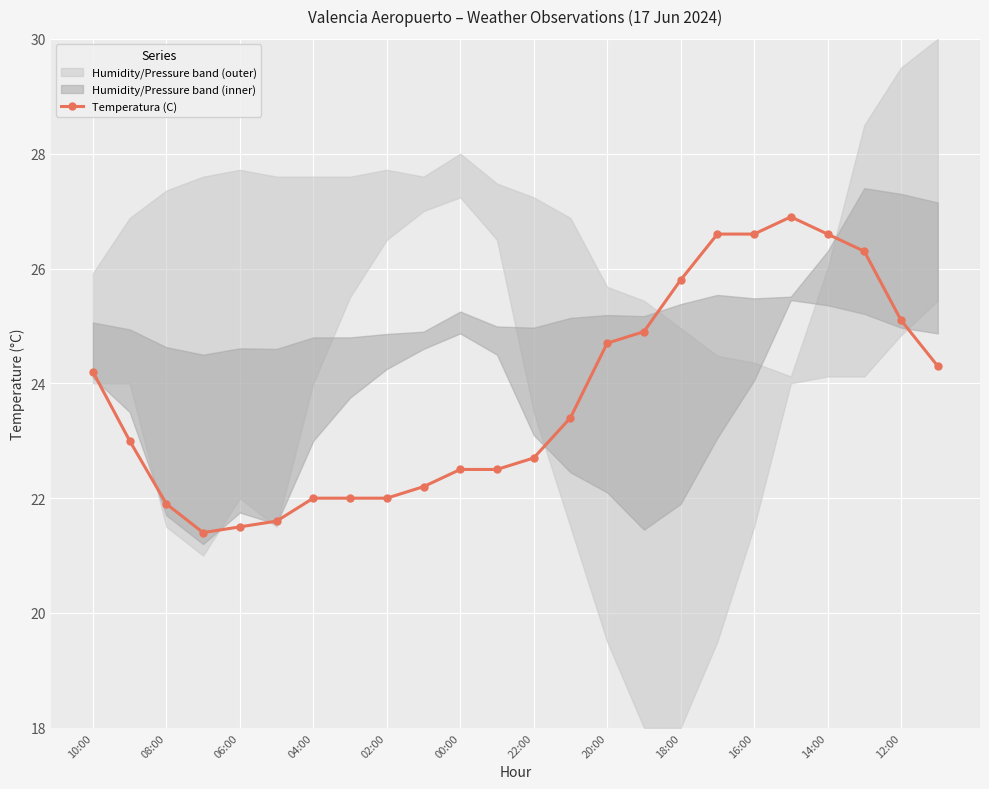

True or false: Temperatura (C) has more than 0 points higher than both neighbors.

True